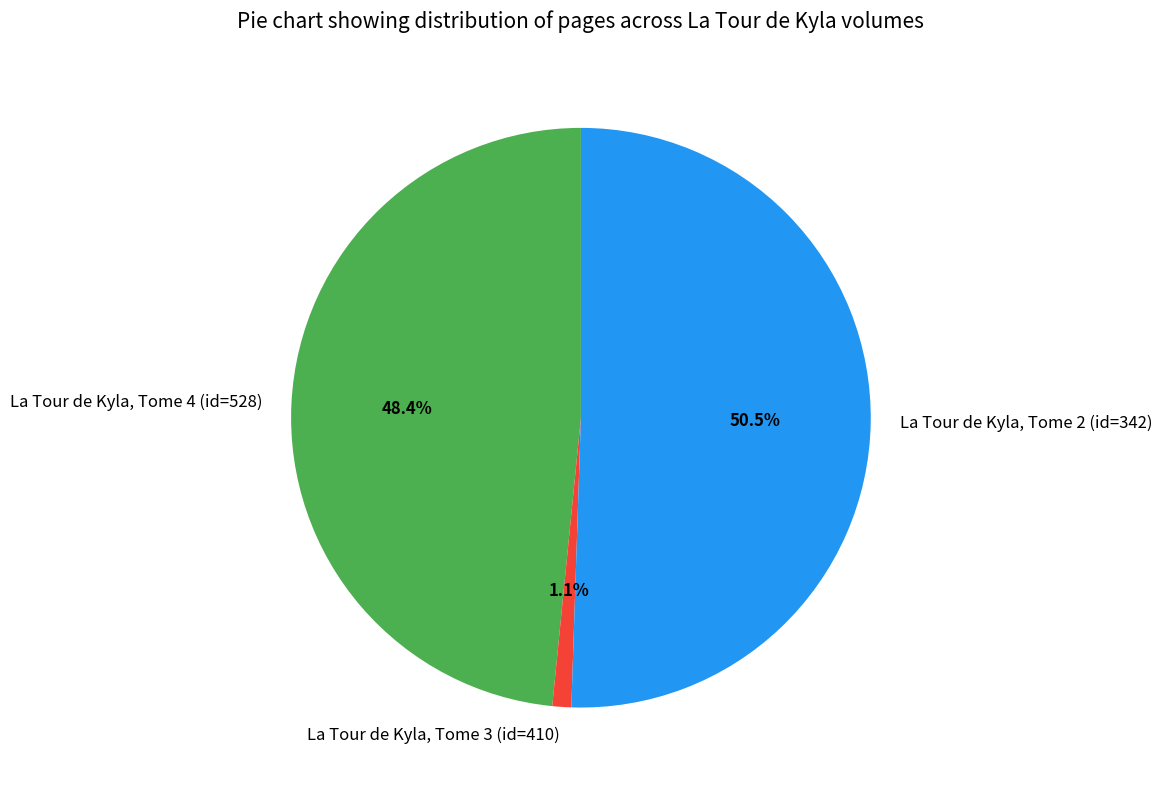

To the nearest percent, what is the average slice percentage?

33%